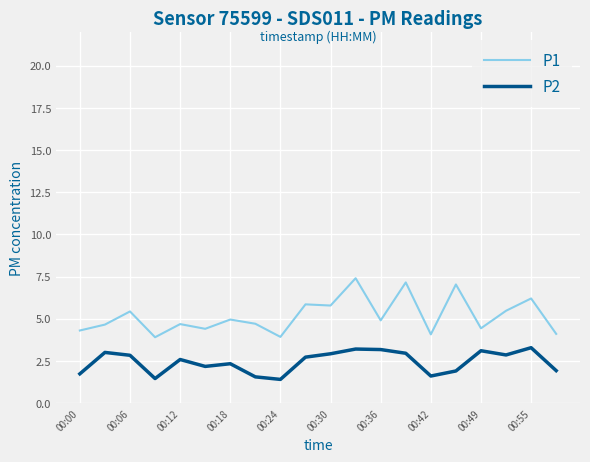

Which series has the largest range (max minus min)?

P1